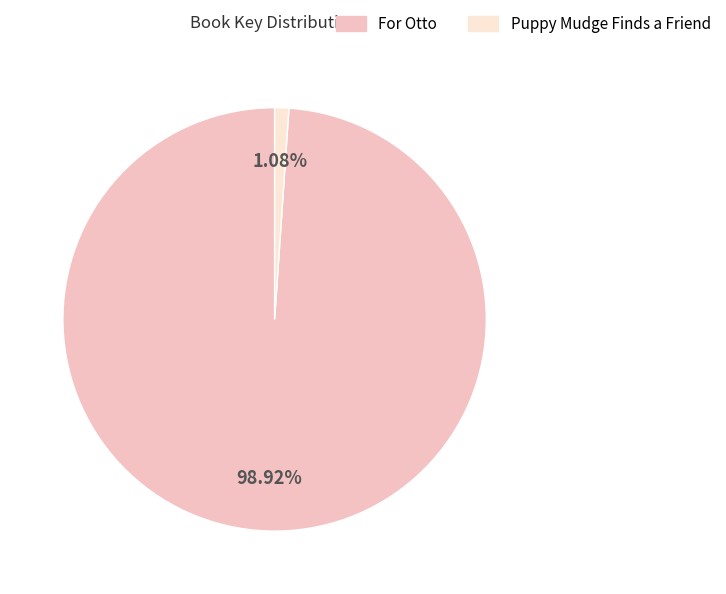

Is the sum of For Otto and Puppy Mudge Finds a Friend greater than half?

Yes